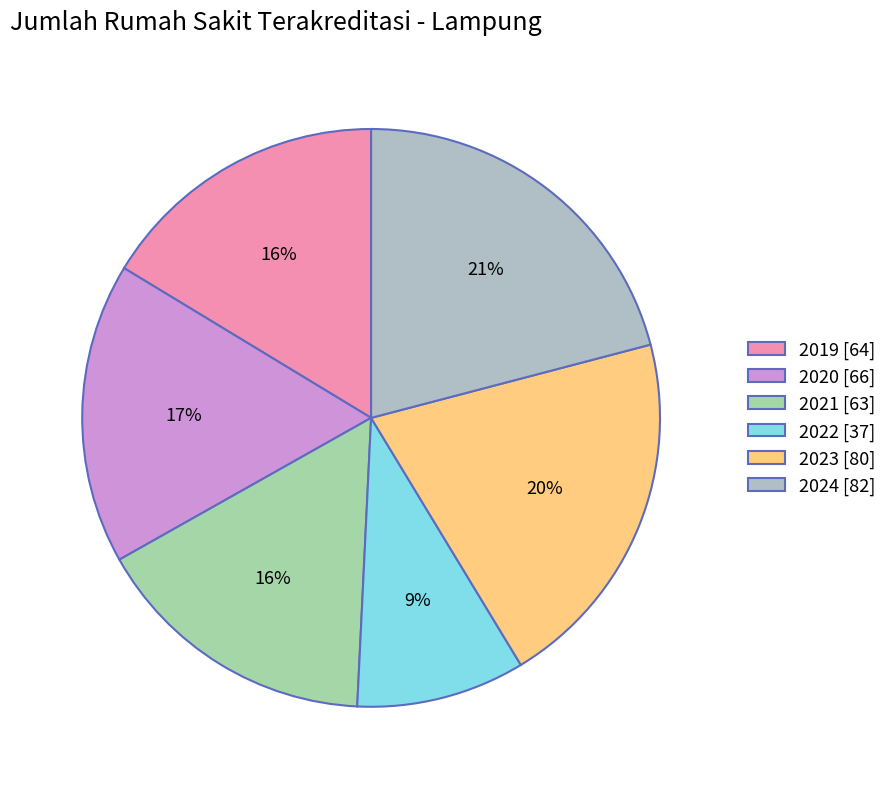

What is the total percentage of 2019 and 2022?

25.8%